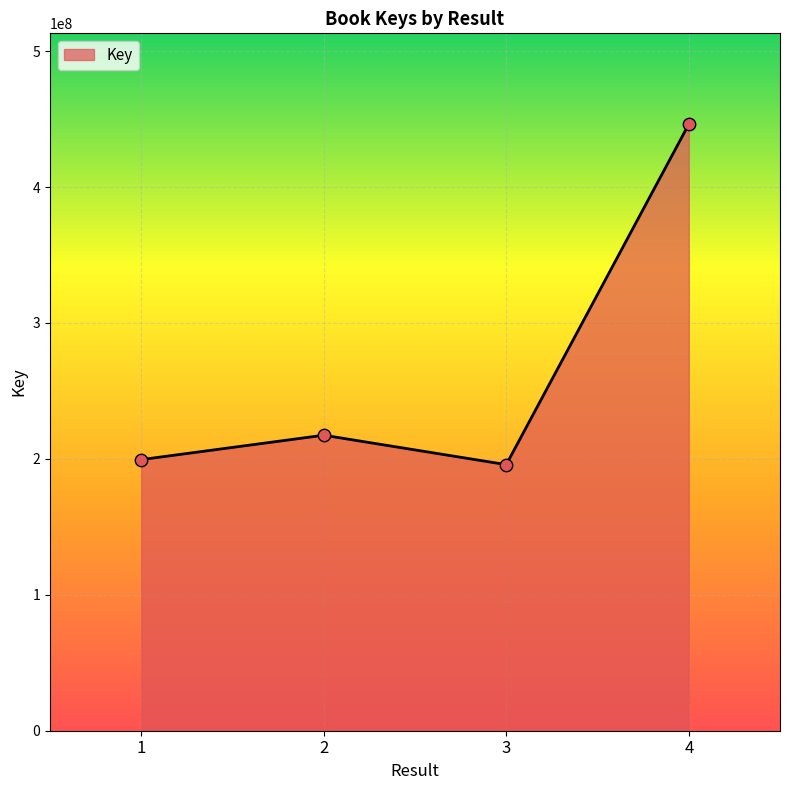

What is the change in value from 2 to 4?

+228736165